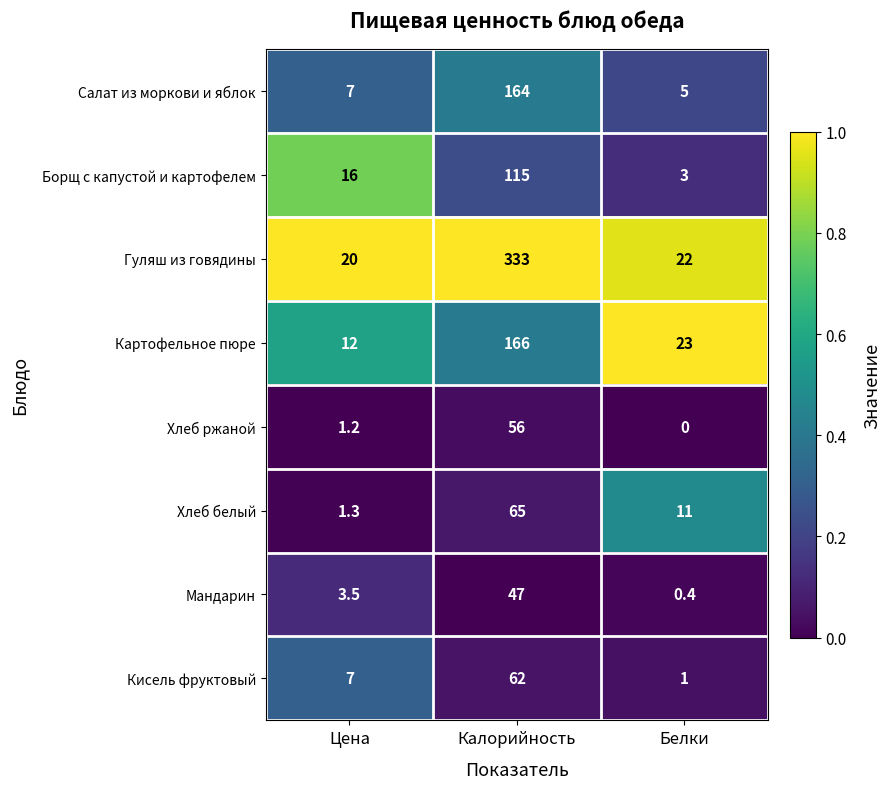

Reading left to right, transcribe all the data shown in this chart.

Салат из моркови и яблок: 7.0	164.0	5.0
Борщ с капустой и картофелем: 16.0	115.0	3.0
Гуляш из говядины: 20.0	333.0	22.0
Картофельное пюре: 12.0	166.0	23.0
Хлеб ржаной: 1.2	56.0	0.0
Хлеб белый: 1.3	65.0	11.0
Мандарин: 3.5	47.0	0.4
Кисель фруктовый: 7.0	62.0	1.0